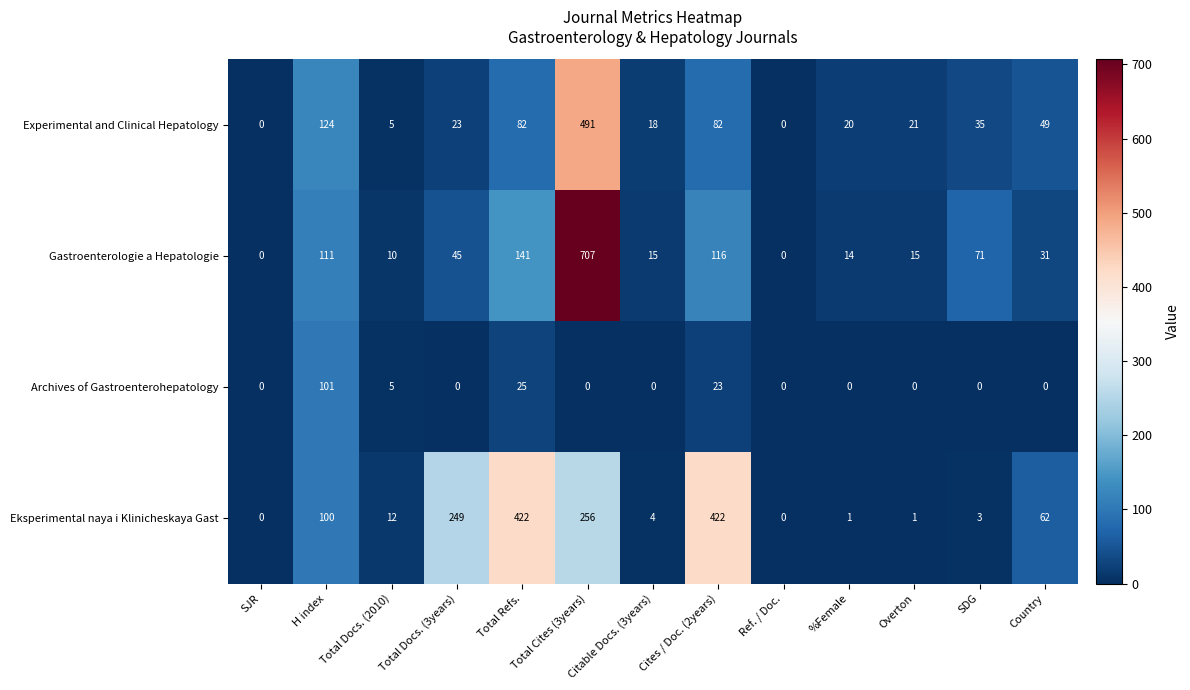

What is the difference between the maximum and second lowest values in the Gastroenterologie a Hepatologie series?

707